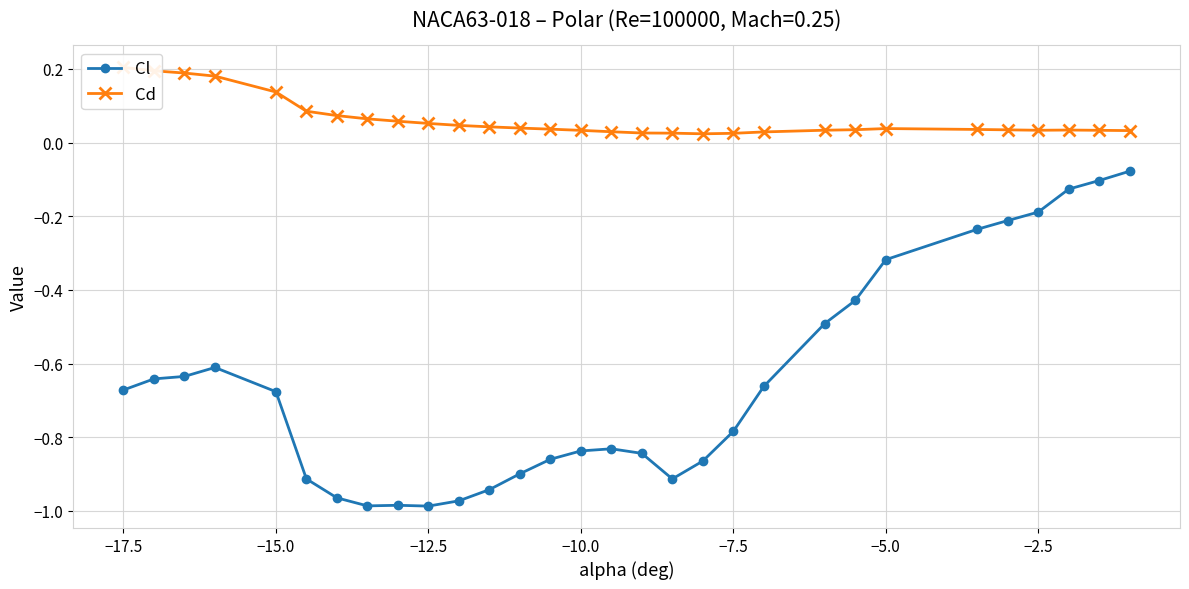

Reading left to right, transcribe all the data shown in this chart.

Cl: -0.7	-0.6	-0.6	-0.6	-0.7	-0.9	-1.0	-1.0	-1.0	-1.0	-1.0	-0.9	-0.9	-0.9	-0.8	-0.8	-0.8	-0.9	-0.9	-0.8	-0.7	-0.5	-0.4	-0.3	-0.2	-0.2	-0.2	-0.1	-0.1	-0.1
Cd: 0.2	0.2	0.2	0.2	0.1	0.1	0.1	0.1	0.1	0.1	0.0	0.0	0.0	0.0	0.0	0.0	0.0	0.0	0.0	0.0	0.0	0.0	0.0	0.0	0.0	0.0	0.0	0.0	0.0	0.0